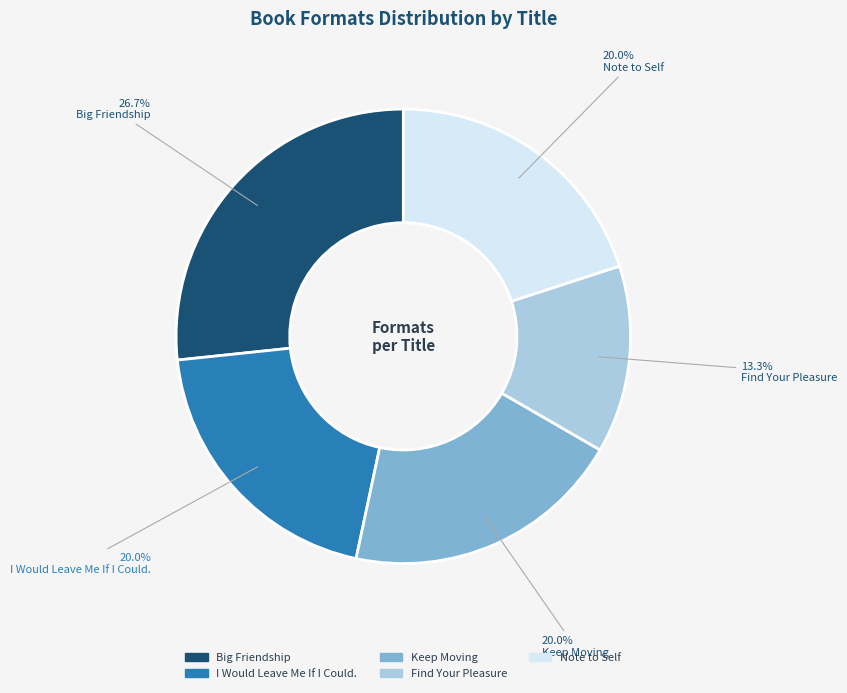

What is the ratio of the value at Keep Moving to the value at Find Your Pleasure?

1.5